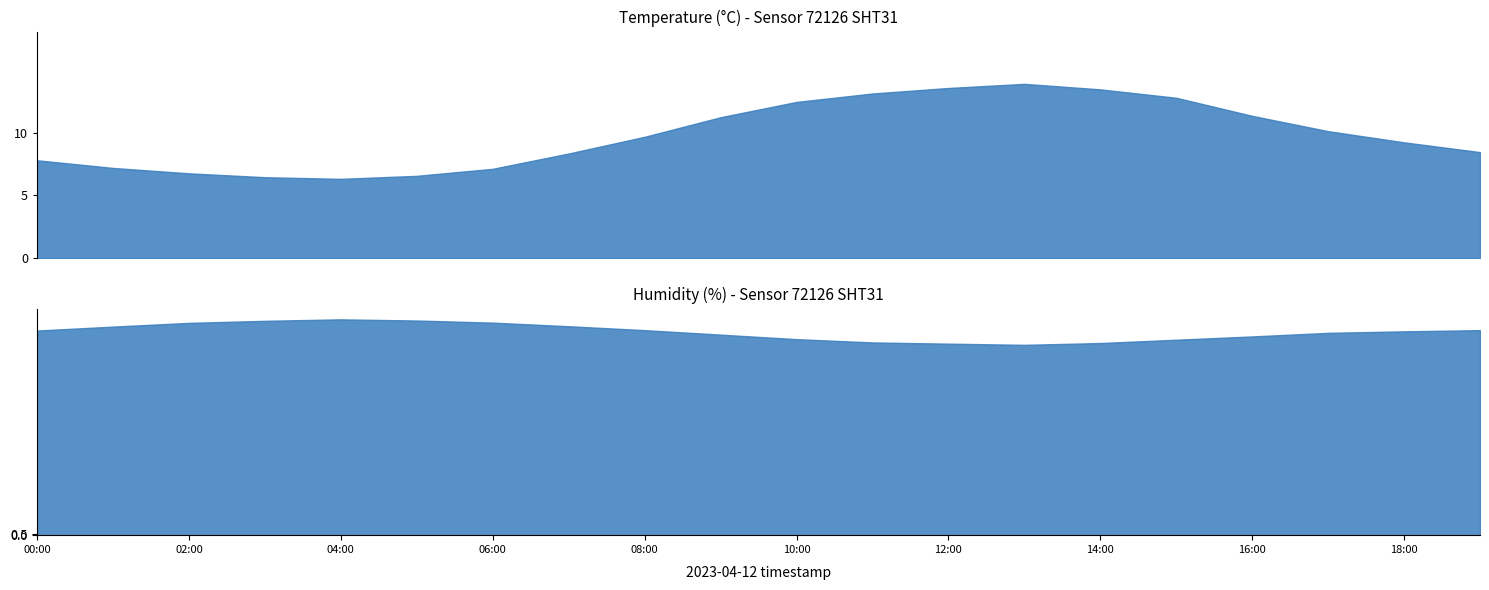

Reading right to left, list all the values displayed in this chart.

temperature: 19:00=8.4	18:00=9.2	17:00=10.1	16:00=11.3	15:00=12.8	14:00=13.4	13:00=13.9	12:00=13.6	11:00=13.1	10:00=12.4	09:00=11.2	08:00=9.7	07:00=8.3	06:00=7.1	05:00=6.6	04:00=6.3	03:00=6.5	02:00=6.8	01:00=7.2	00:00=7.8
humidity: 19:00=75.9	18:00=75.5	17:00=74.9	16:00=73.6	15:00=72.3	14:00=71.1	13:00=70.5	12:00=70.9	11:00=71.3	10:00=72.6	09:00=74.2	08:00=75.9	07:00=77.3	06:00=78.7	05:00=79.5	04:00=79.9	03:00=79.3	02:00=78.6	01:00=77.2	00:00=75.7